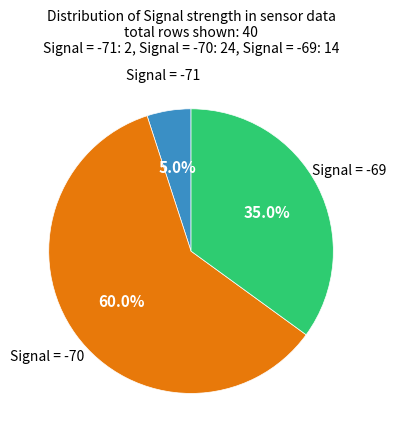

Is there a majority slice in this chart?

Yes